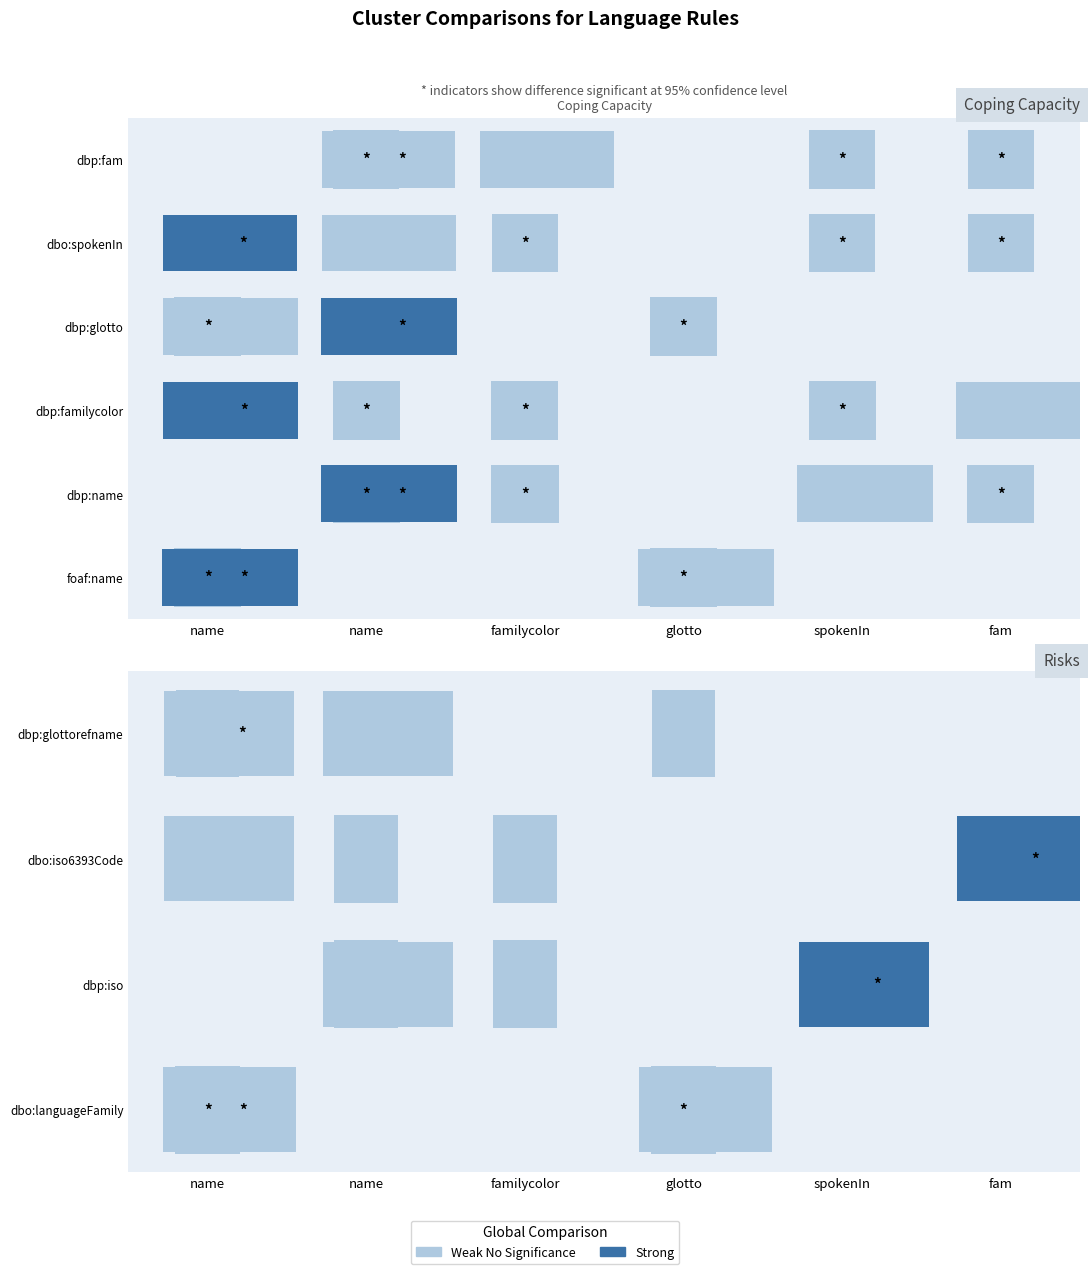

What is the sum of all supAB values?

71375.0